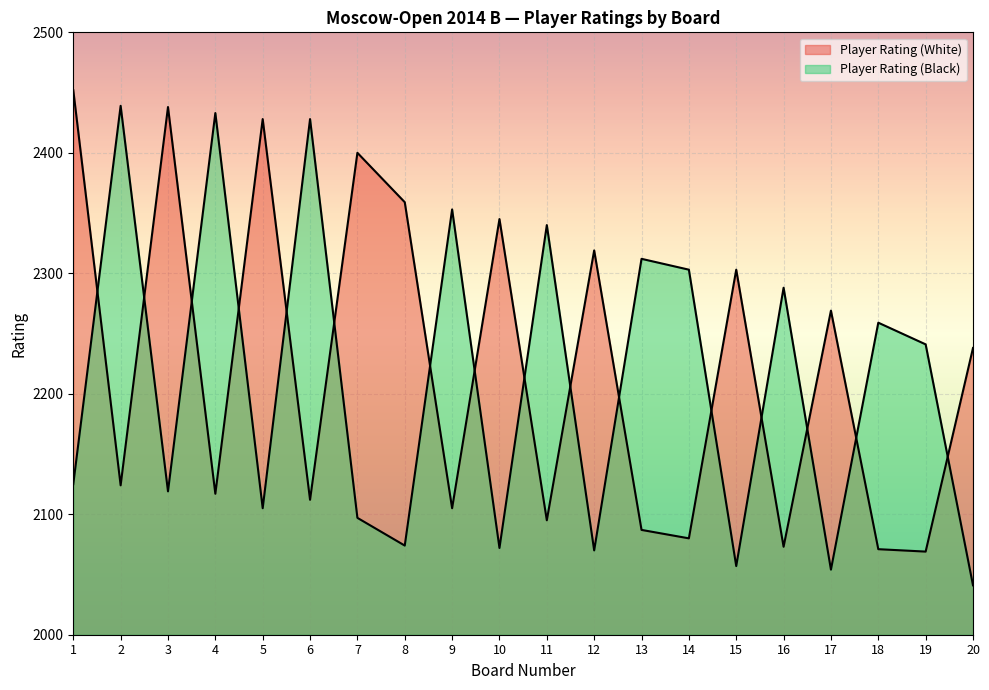

At which category is the sum across all series the highest?

1